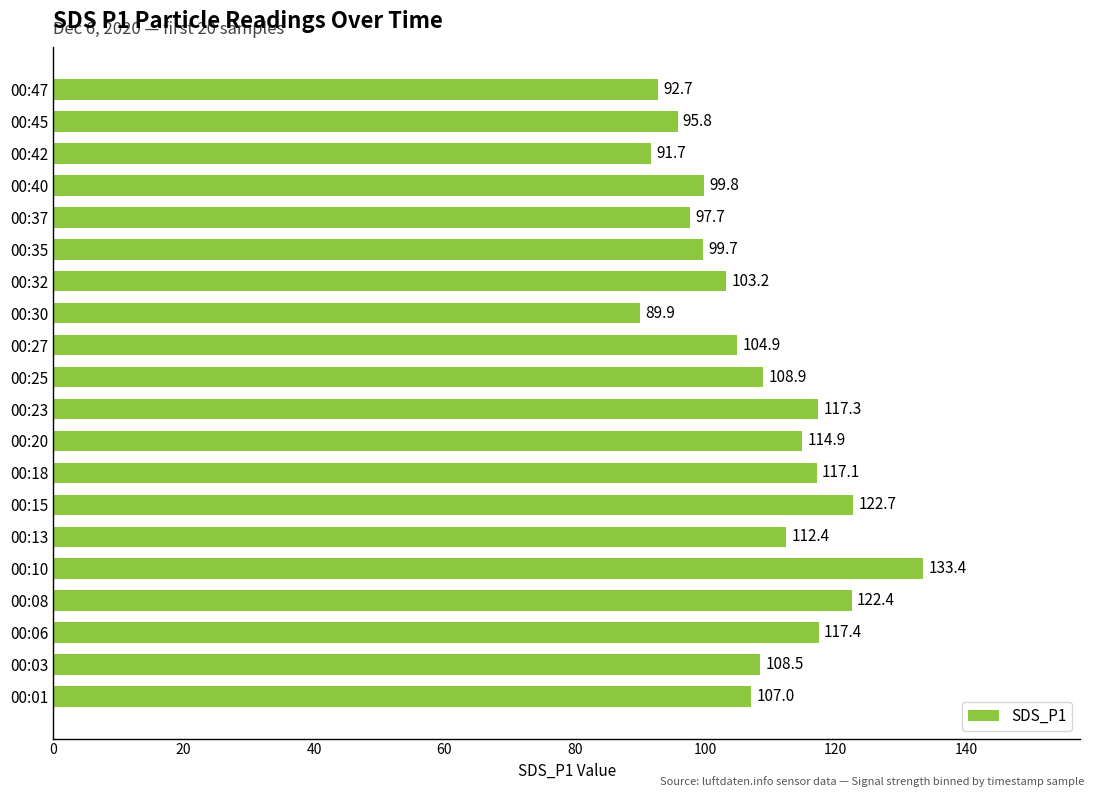

What is the average value?

107.9